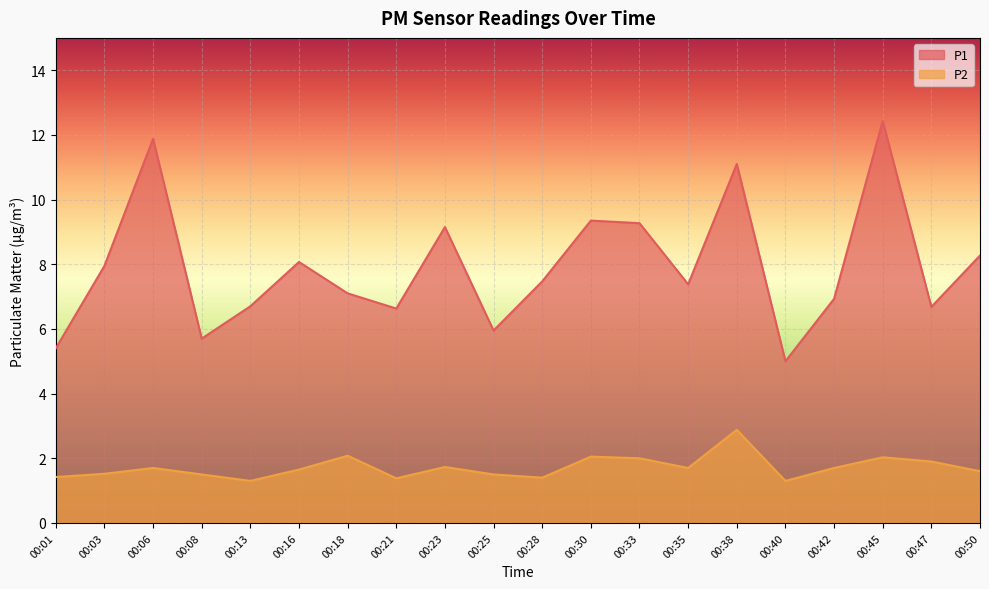

True or false: P2 and P1 cross at least once.

False